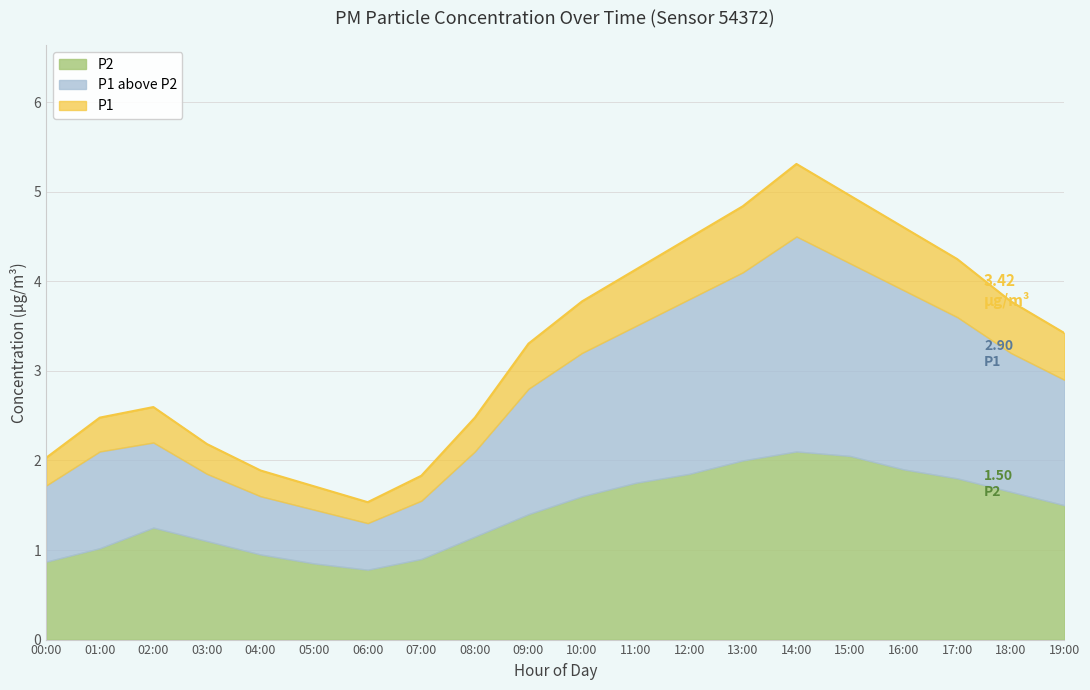

The chart shows a value of 3.8 at 18:00. True or false?

True